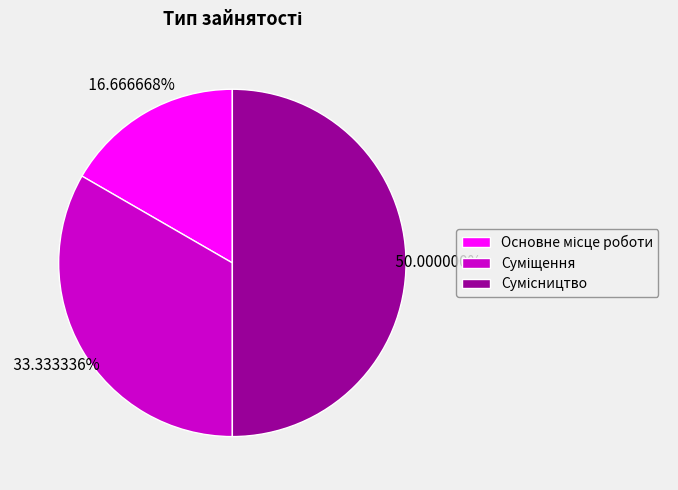

To the nearest percent, what percentage of the pie is Основне місце роботи?

17%